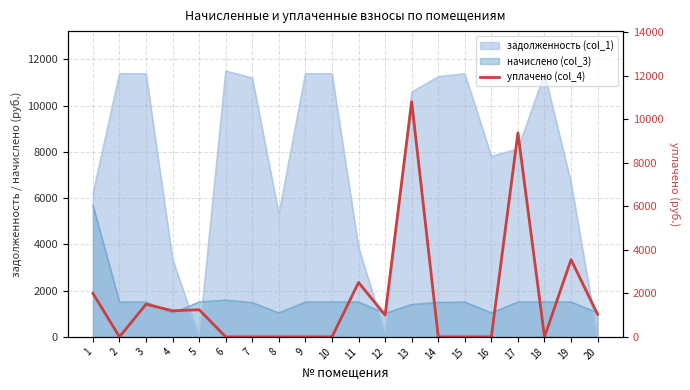

How many values are below 1006?

10